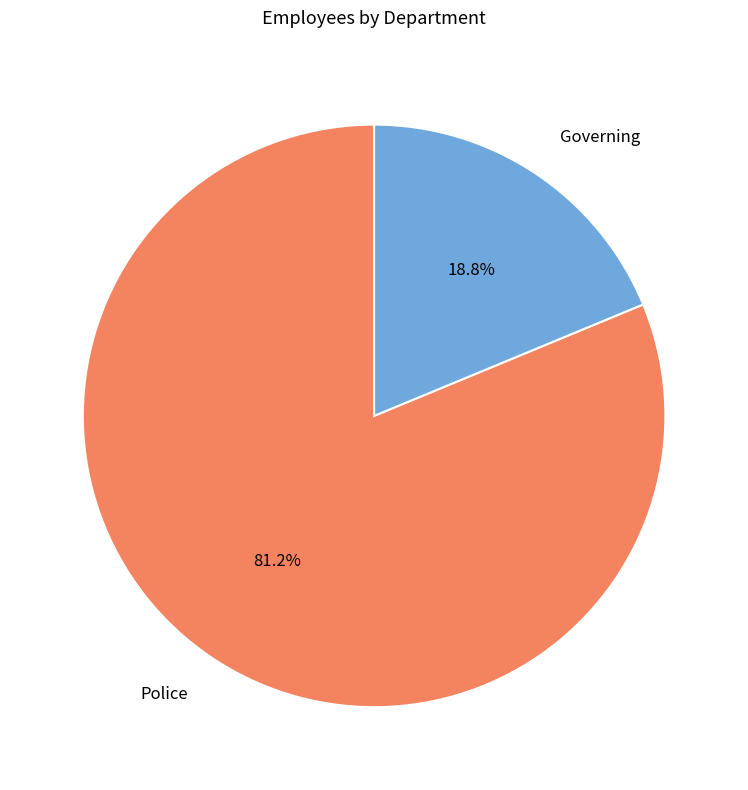

Which slice is the largest?

Police